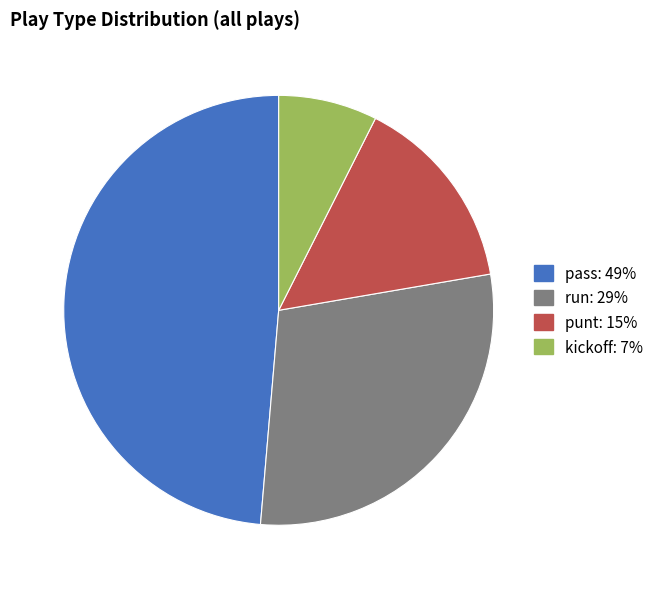

Does any single category account for the majority?

No